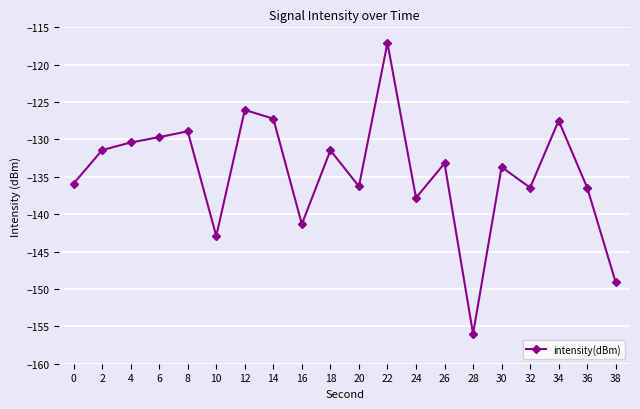

At which category does the data reach its first local valley?

10